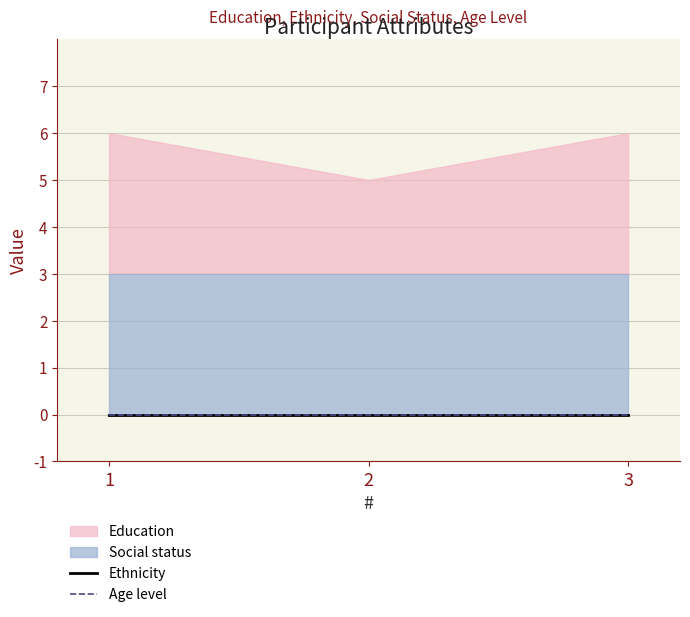

What is the difference between the Education values at 3 and 2?

1